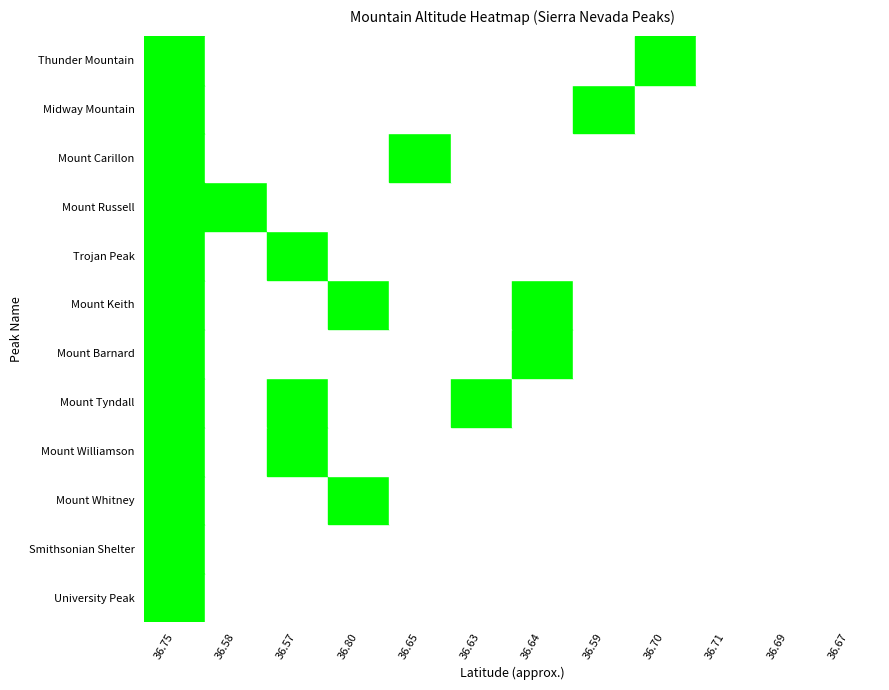

Reading right to left, what are all the values shown in this chart?

University Peak: 36.67=0	36.69=0	36.71=0	36.70=0	36.59=0	36.64=0	36.63=0	36.65=0	36.80=0	36.57=0	36.58=0	36.75=1
Smithsonian Shelter: 36.67=0	36.69=0	36.71=0	36.70=0	36.59=0	36.64=0	36.63=0	36.65=0	36.80=0	36.57=0	36.58=0	36.75=1
Mount Whitney: 36.67=0	36.69=0	36.71=0	36.70=0	36.59=0	36.64=0	36.63=0	36.65=0	36.80=1	36.57=0	36.58=0	36.75=1
Mount Williamson: 36.67=0	36.69=0	36.71=0	36.70=0	36.59=0	36.64=0	36.63=0	36.65=0	36.80=0	36.57=1	36.58=0	36.75=1
Mount Tyndall: 36.67=0	36.69=0	36.71=0	36.70=0	36.59=0	36.64=0	36.63=1	36.65=0	36.80=0	36.57=1	36.58=0	36.75=1
Mount Barnard: 36.67=0	36.69=0	36.71=0	36.70=0	36.59=0	36.64=1	36.63=0	36.65=0	36.80=0	36.57=0	36.58=0	36.75=1
Mount Keith: 36.67=0	36.69=0	36.71=0	36.70=0	36.59=0	36.64=1	36.63=0	36.65=0	36.80=1	36.57=0	36.58=0	36.75=1
Trojan Peak: 36.67=0	36.69=0	36.71=0	36.70=0	36.59=0	36.64=0	36.63=0	36.65=0	36.80=0	36.57=1	36.58=0	36.75=1
Mount Russell: 36.67=0	36.69=0	36.71=0	36.70=0	36.59=0	36.64=0	36.63=0	36.65=0	36.80=0	36.57=0	36.58=1	36.75=1
Mount Carillon: 36.67=0	36.69=0	36.71=0	36.70=0	36.59=0	36.64=0	36.63=0	36.65=1	36.80=0	36.57=0	36.58=0	36.75=1
Midway Mountain: 36.67=0	36.69=0	36.71=0	36.70=0	36.59=1	36.64=0	36.63=0	36.65=0	36.80=0	36.57=0	36.58=0	36.75=1
Thunder Mountain: 36.67=0	36.69=0	36.71=0	36.70=1	36.59=0	36.64=0	36.63=0	36.65=0	36.80=0	36.57=0	36.58=0	36.75=1